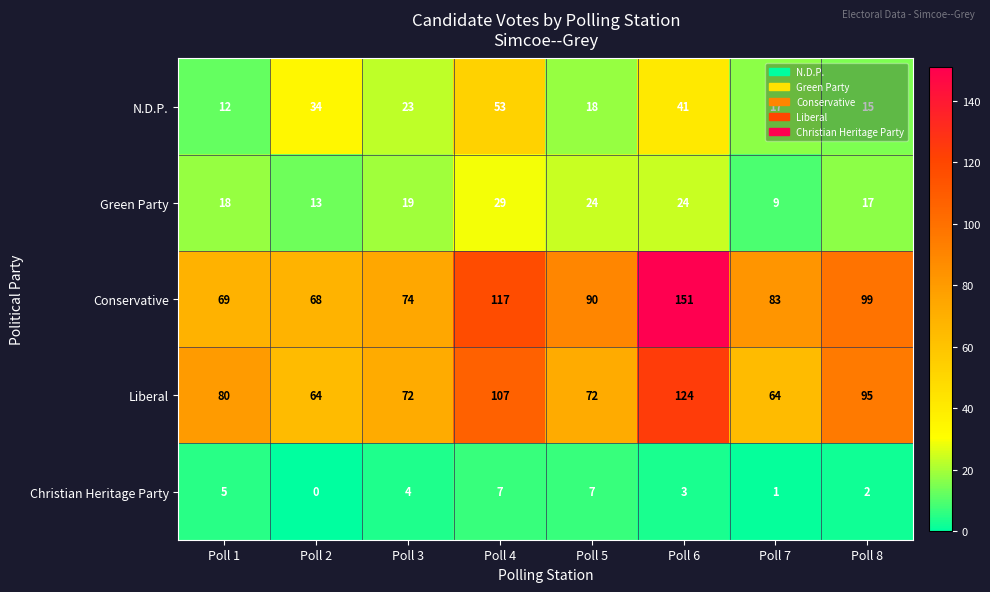

Is it true that Green Party equals 24 at Poll 5?

True